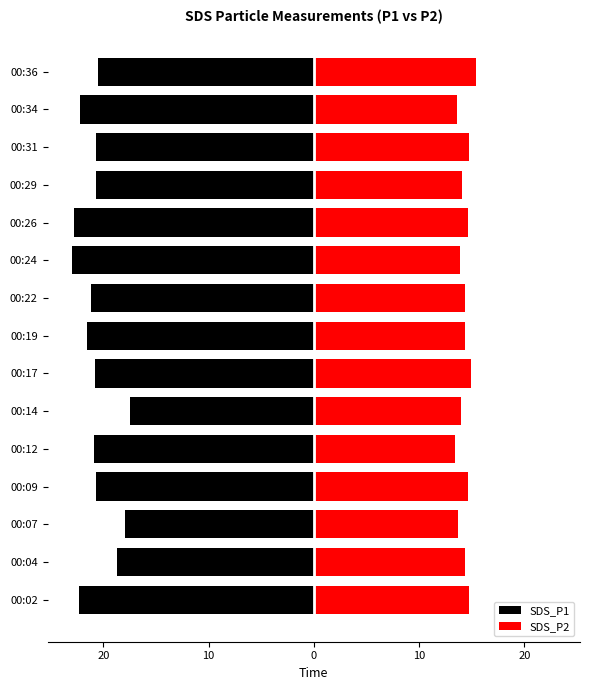

At how many categories does at least one series exceed -13?

15